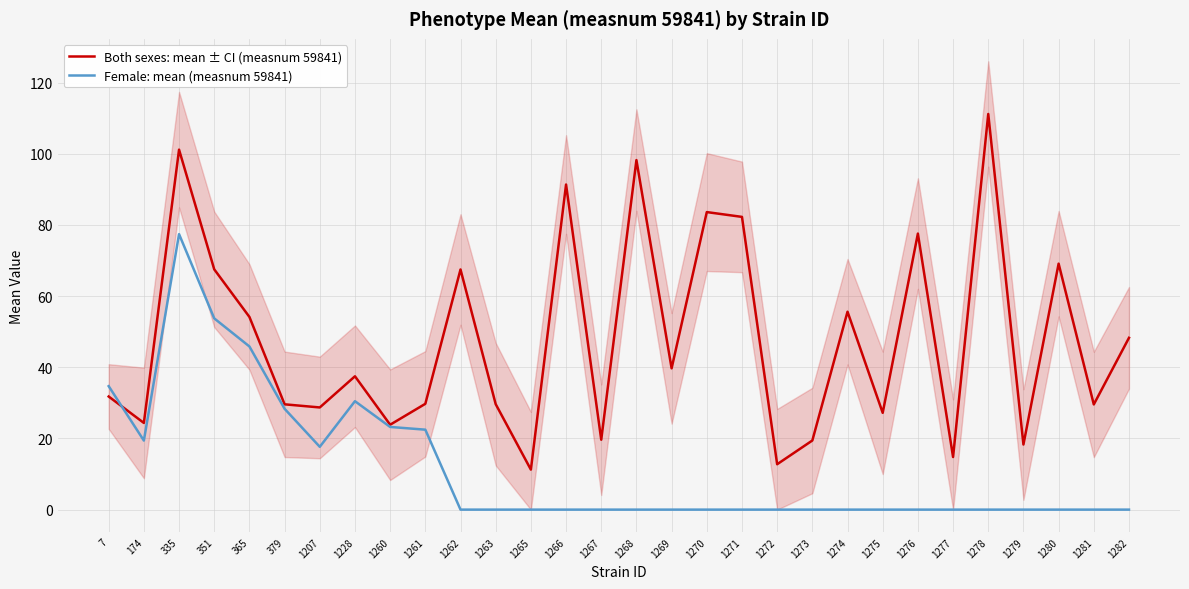

What is the difference between the Both sexes: mean ± CI (measnum 59841) values at 1274 and 1268?

42.6